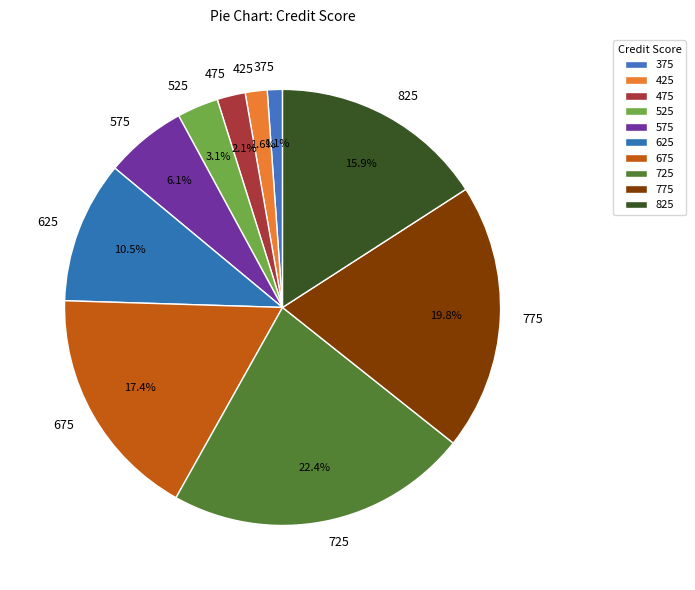

Which has a higher value, 575 or 625?

625